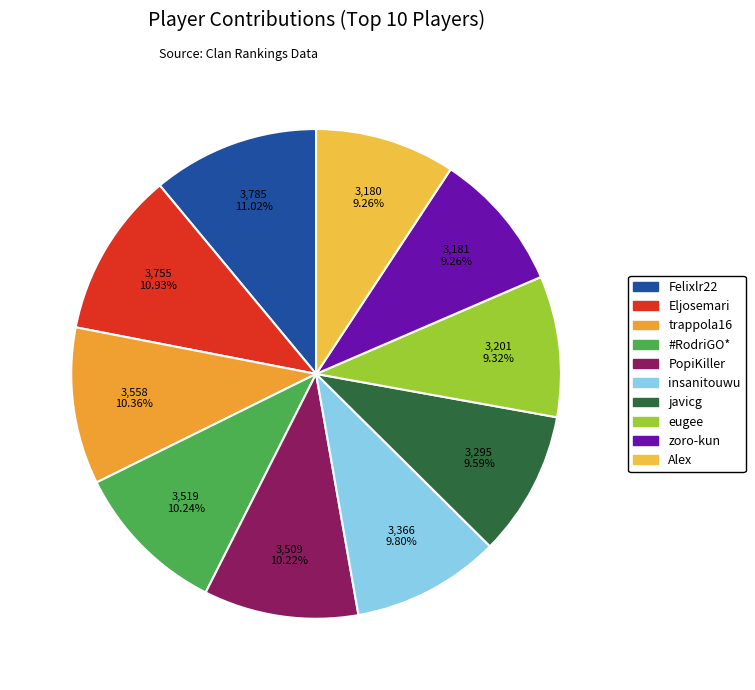

How many slices are in this pie chart?

10